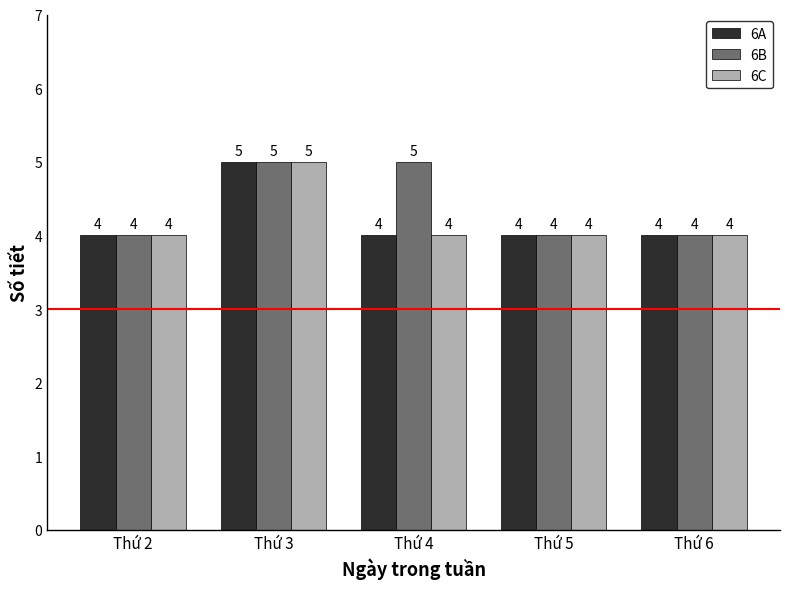

What is the highest value of the 6B series?

5